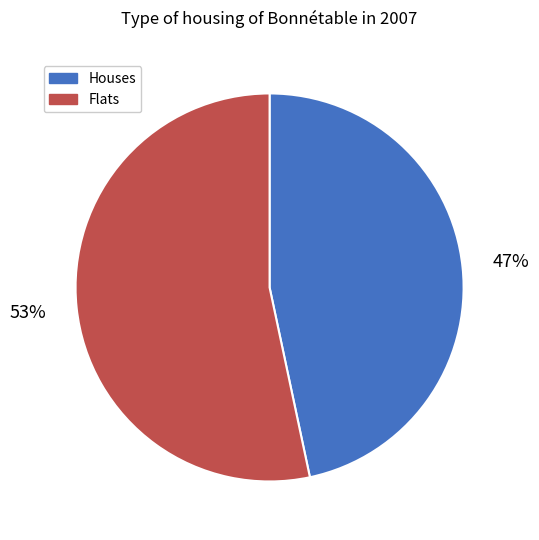

To the nearest percent, what percentage of the pie is Flats?

53%